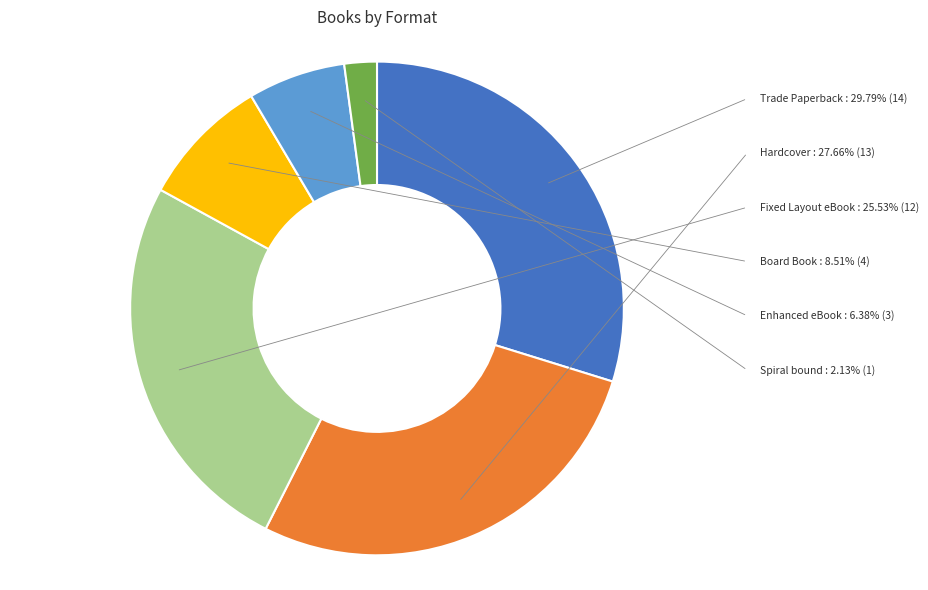

Which has a higher value, Trade Paperback or Board Book?

Trade Paperback